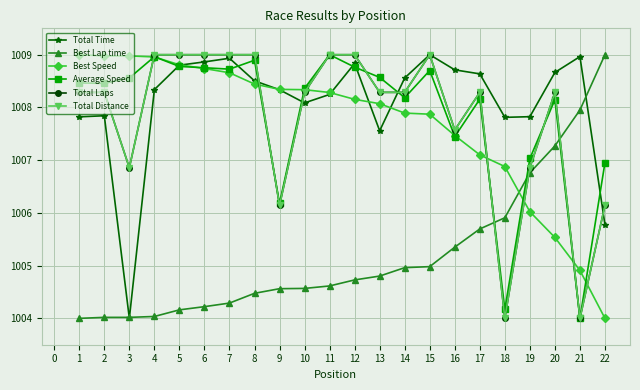

At how many categories does at least one series exceed 1008?

20